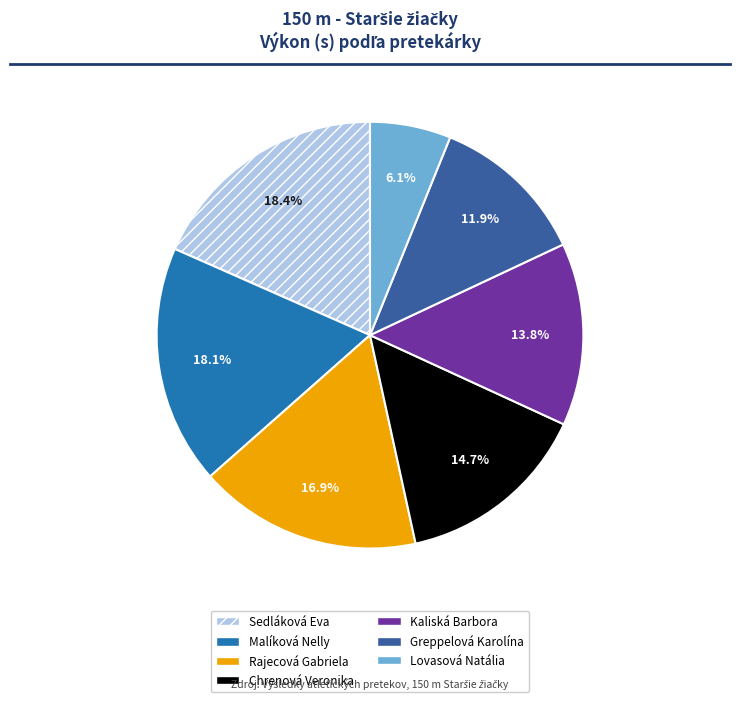

To the nearest percent, what percentage of the pie is Malíková Nelly?

18%